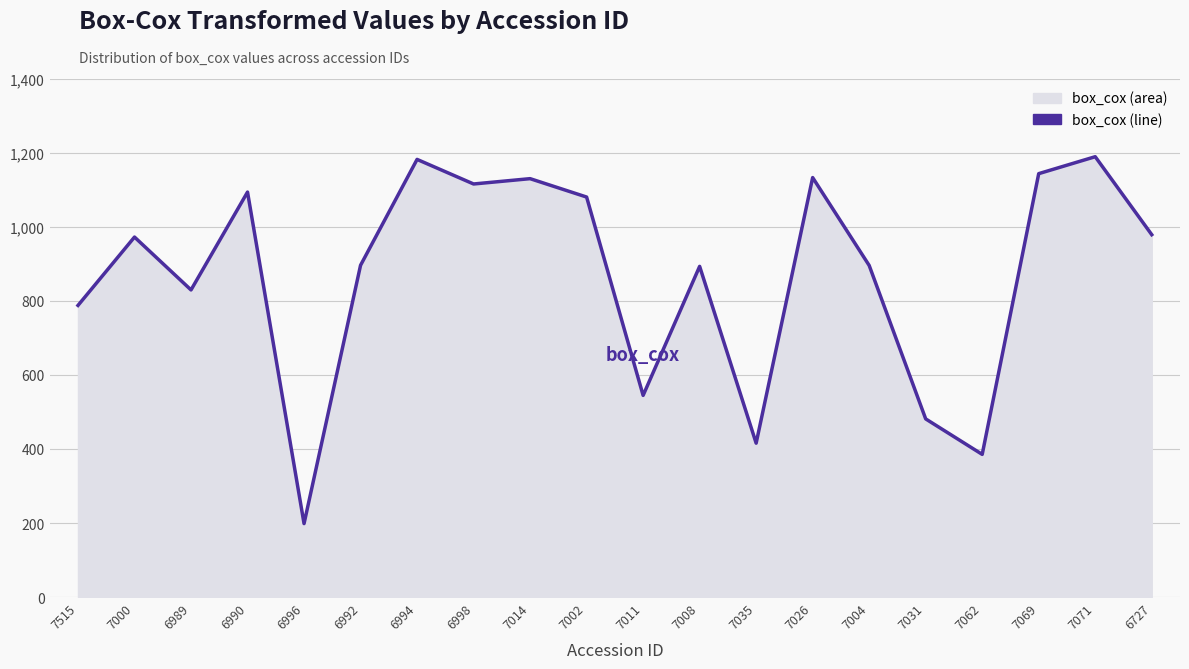

True or false: the data shows 972.0 at 7000.

True